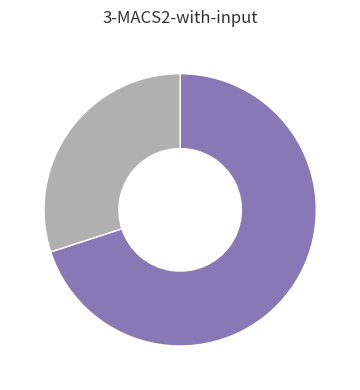

Is there a majority slice in this chart?

Yes